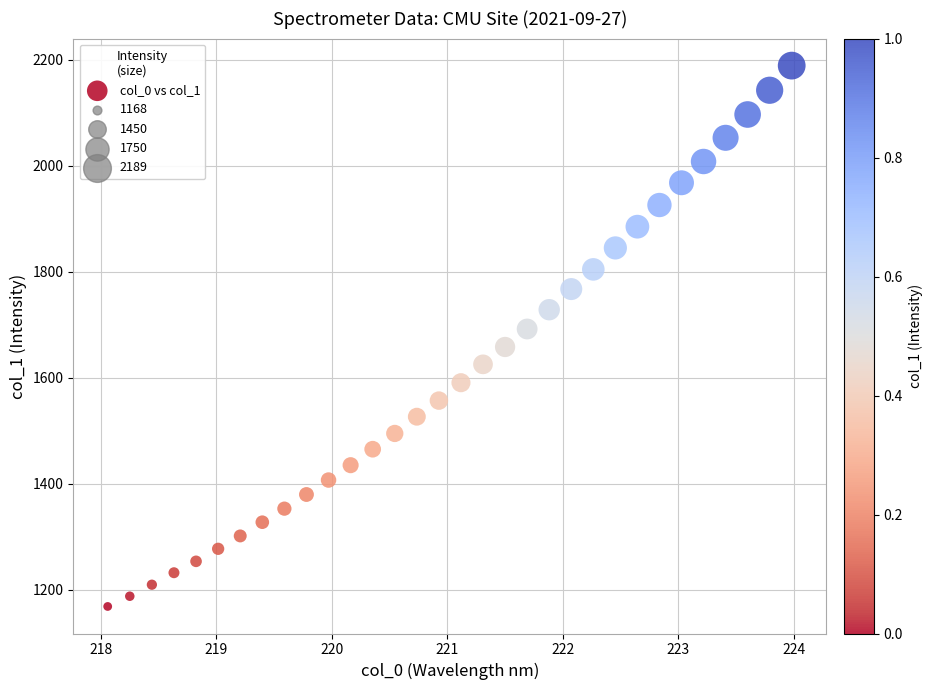

What is the range of Y values (max minus min)?

1020.9